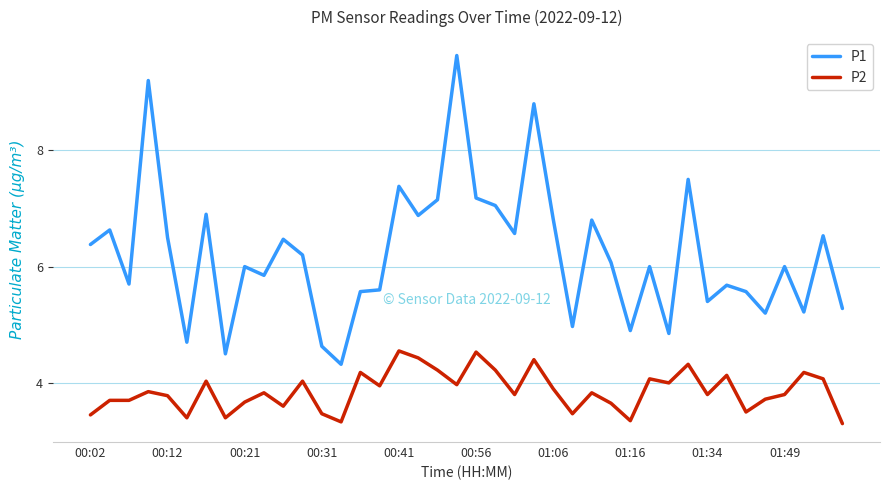

Rank the series by their average value, from lowest to highest.

P2, P1